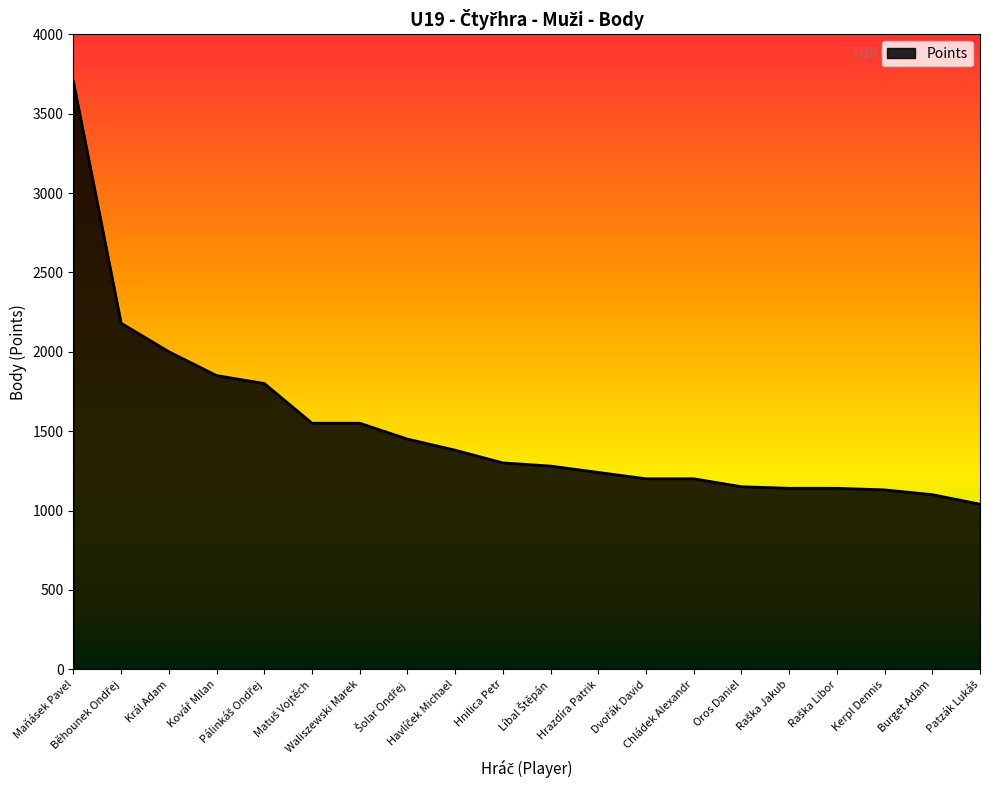

What is the sum of all values?

30380